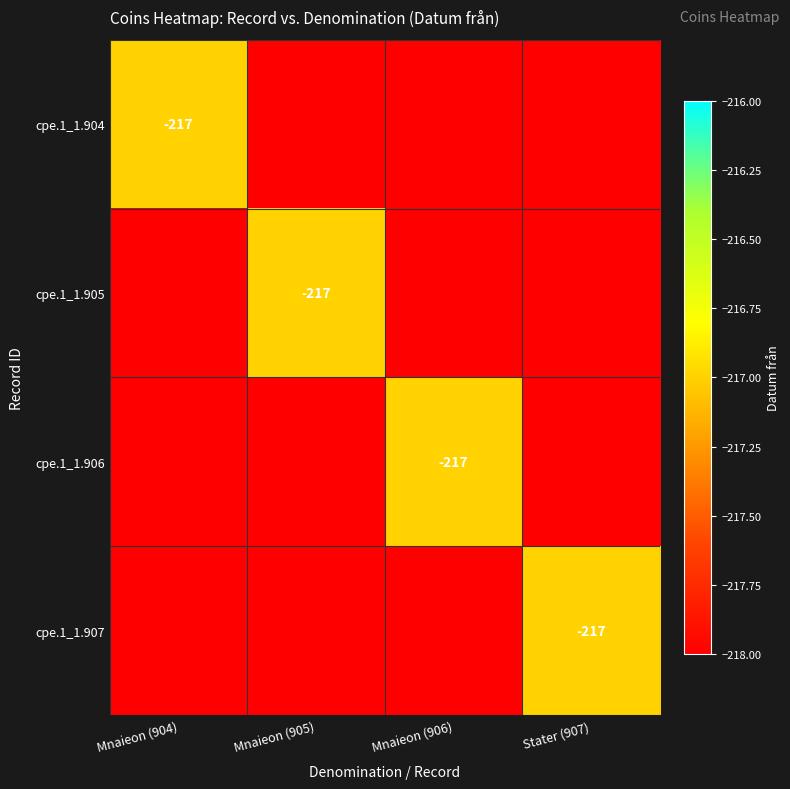

The cpe.1_1.906 series shows -359 at Mnaieon (906). True or false?

False